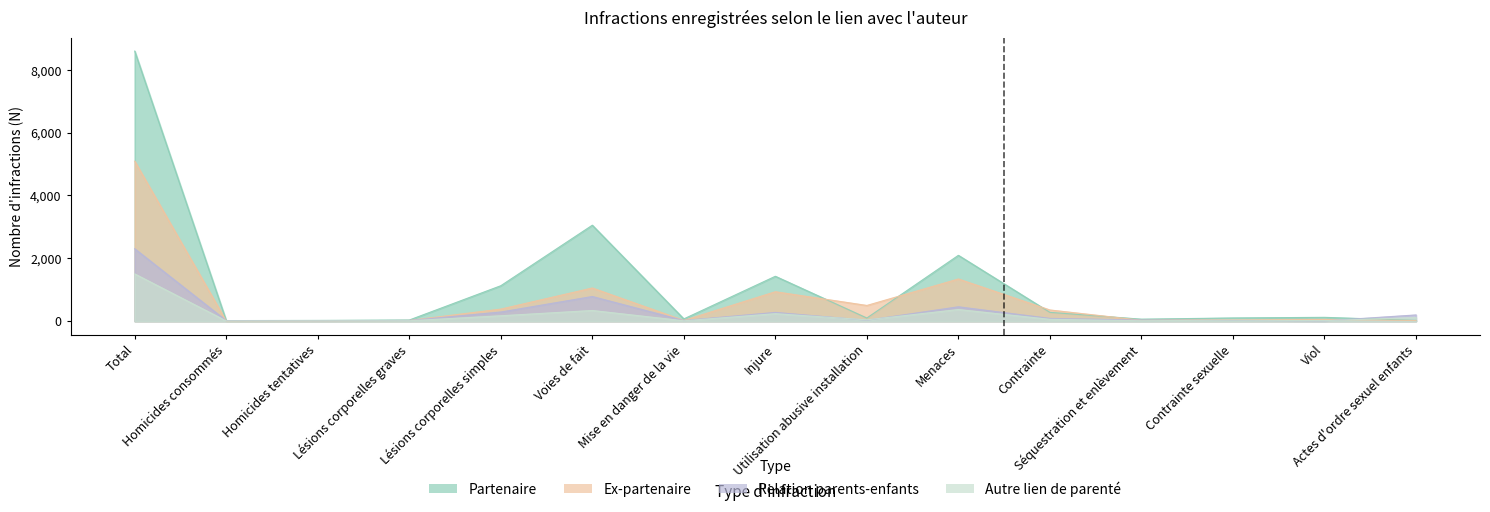

At which category is the sum across all series the highest?

Total